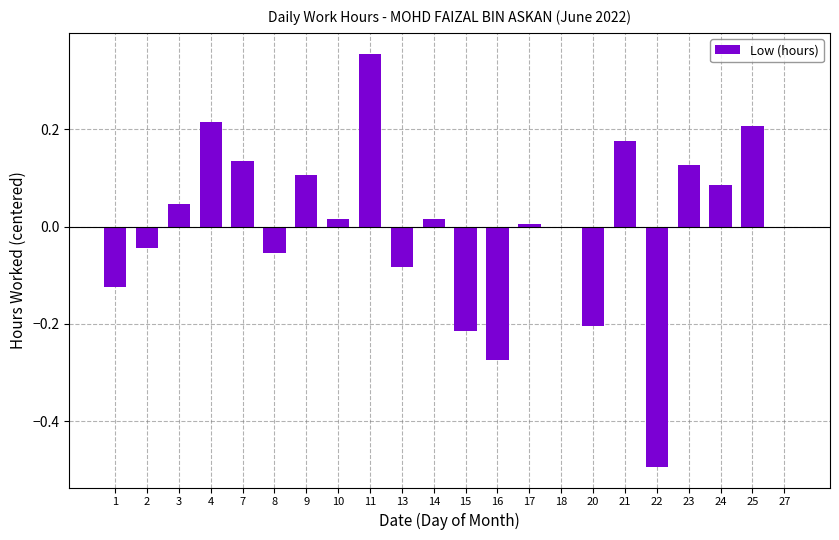

What is the change in value from 20 to 21?

+0.4